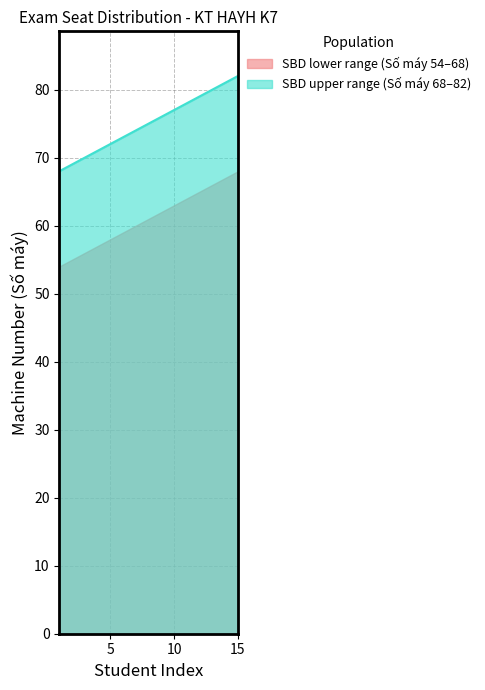

List the labels in order of value, largest first.

15, 14, 13, 12, 11, 10, 9, 8, 7, 6, 5, 4, 3, 2, 1